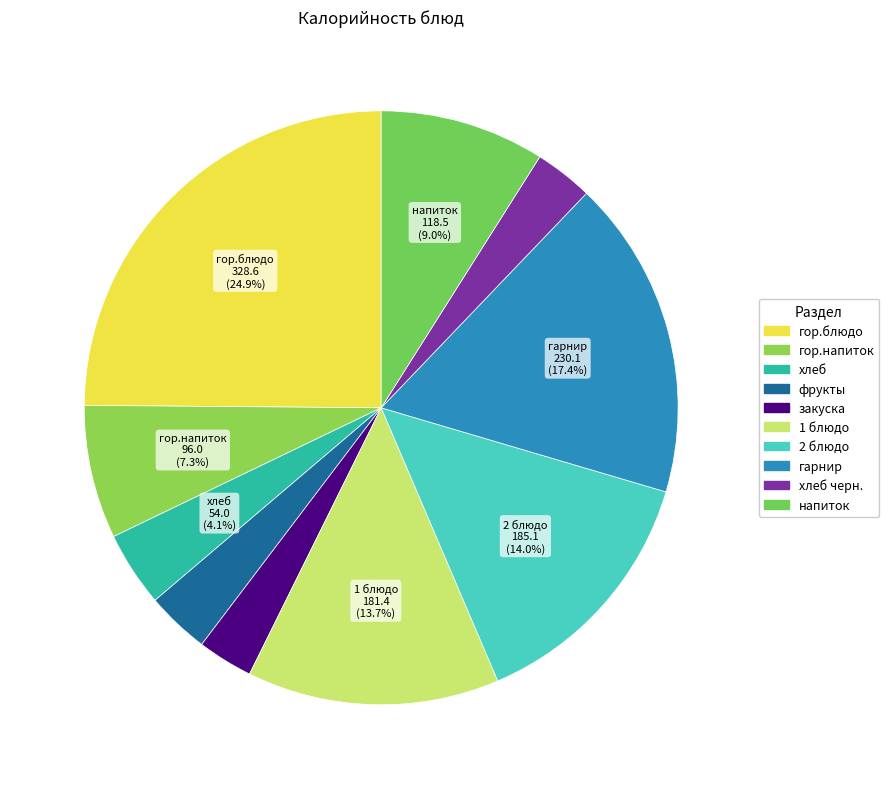

How many segments does this pie chart have?

10